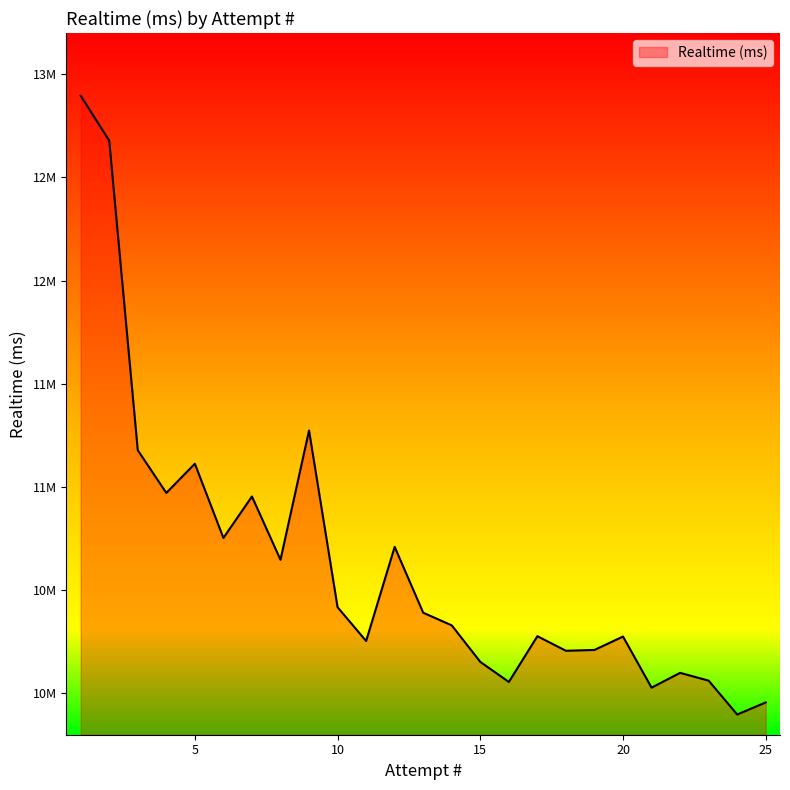

List the labels in order of value, smallest first.

24, 25, 21, 16, 23, 22, 15, 18, 19, 11, 20, 17, 14, 13, 10, 8, 12, 6, 7, 4, 5, 3, 9, 2, 1